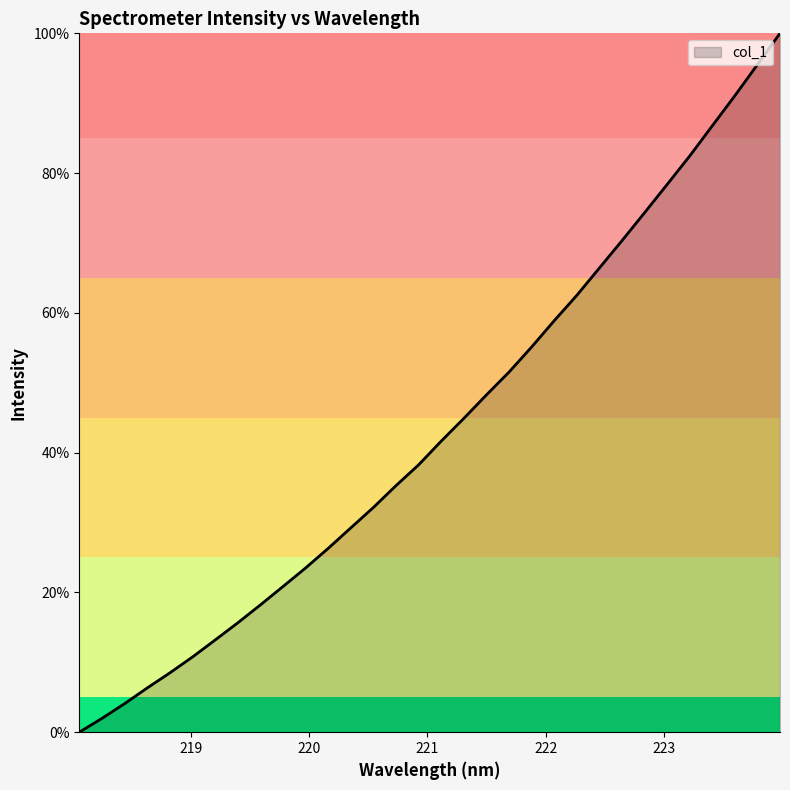

How many values are above zero?

31